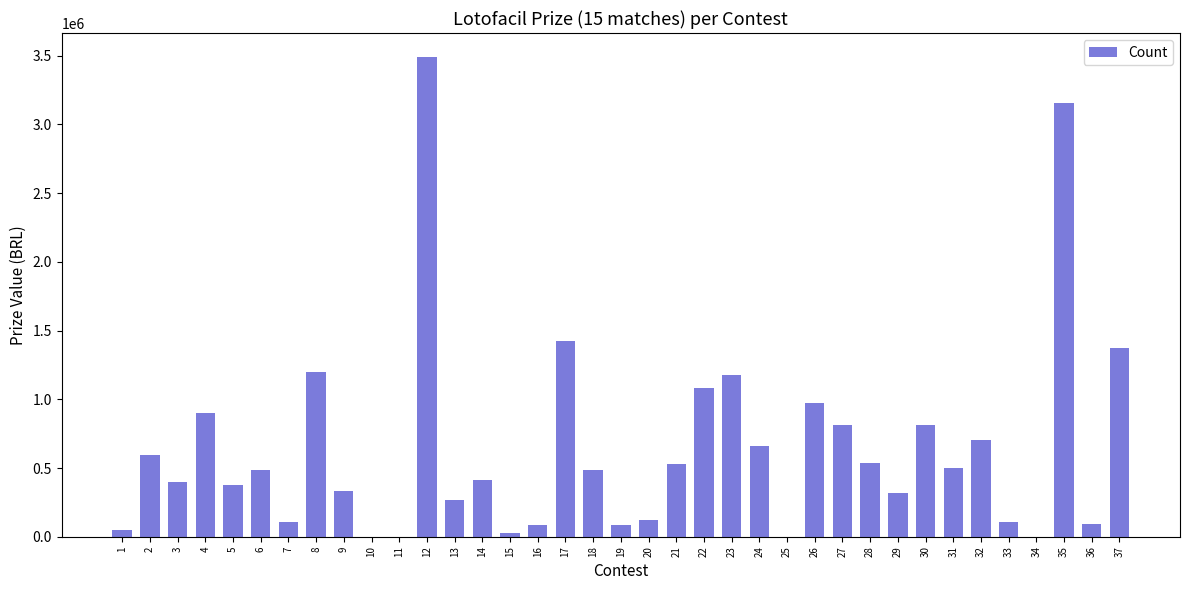

What is the sum of the values at 33 and 25?

109171.8